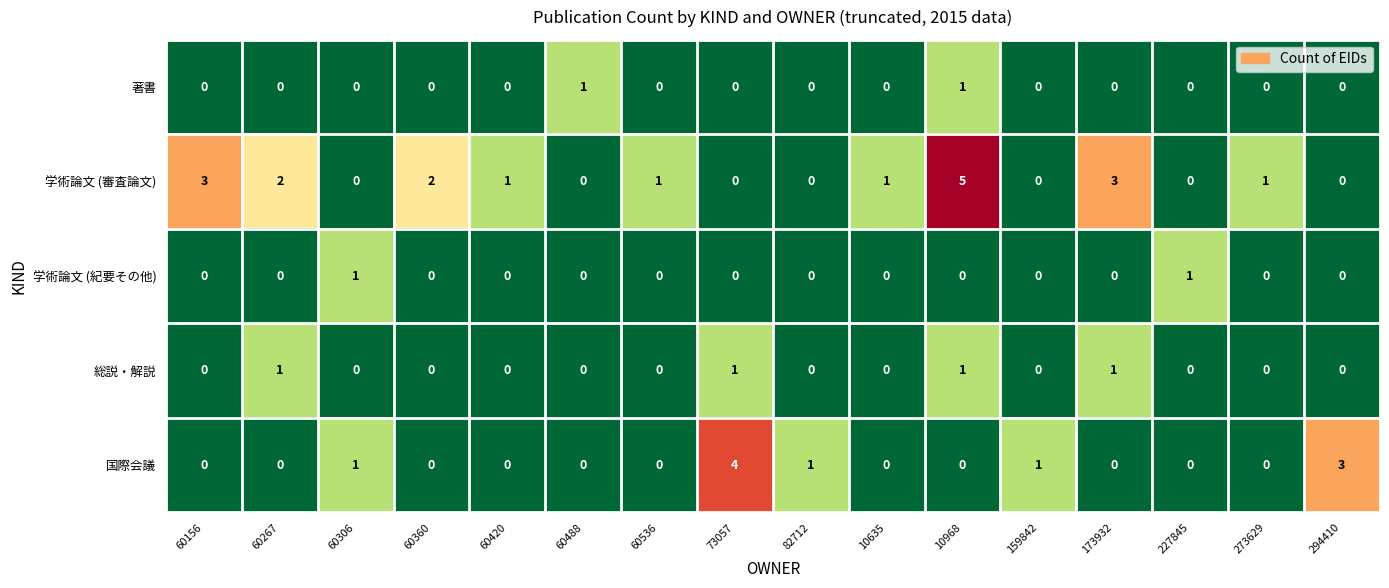

What is the difference between the second highest and minimum values in the 学術論文 (審査論文) series?

3